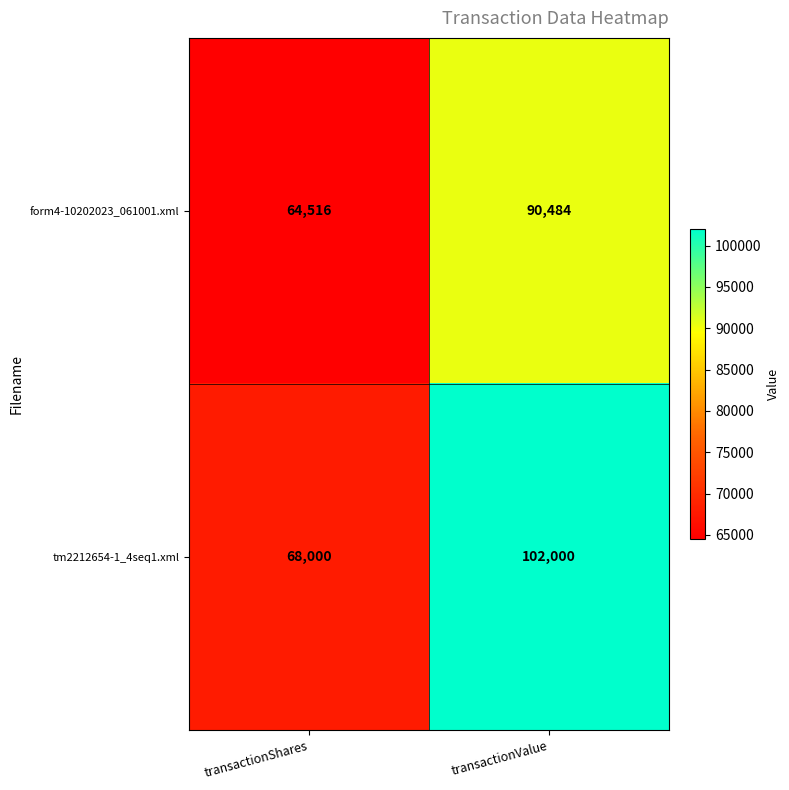

Between transactionShares and transactionValue, which series saw the biggest shift?

tm2212654-1_4seq1.xml